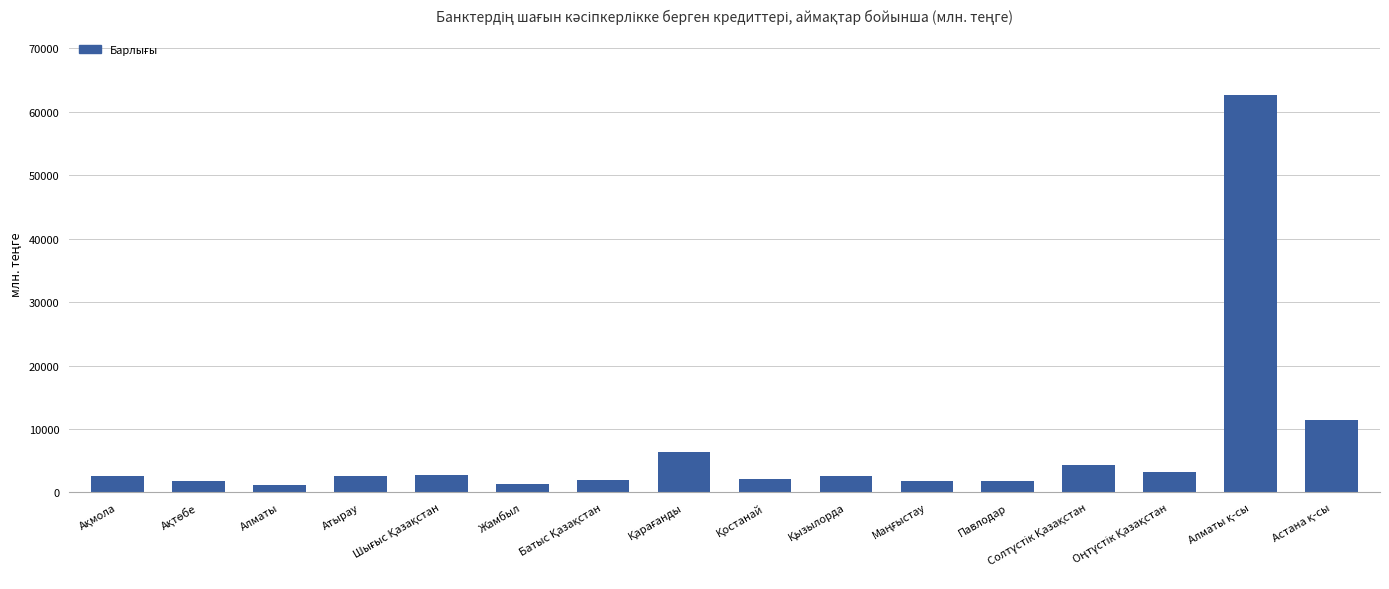

What is the difference between the second highest and second lowest values?

10148.1